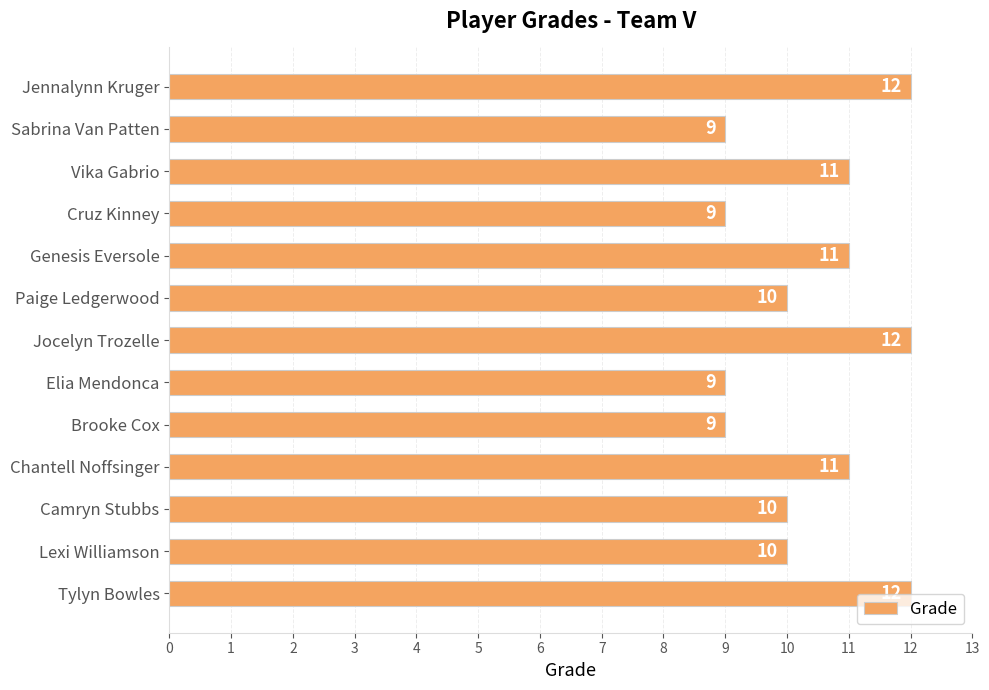

What is the change in value from Camryn Stubbs to Jennalynn Kruger?

+2